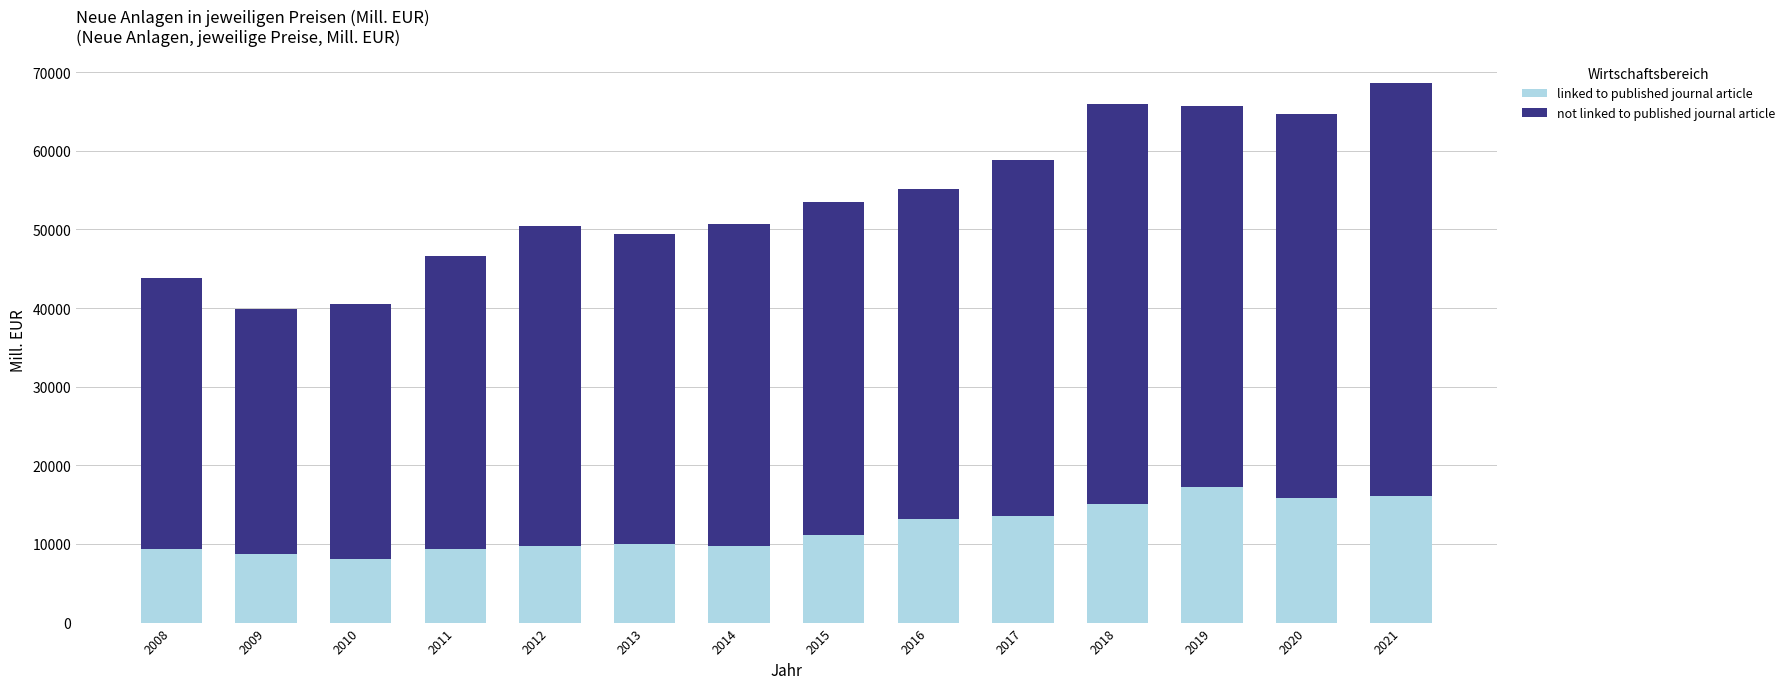

How many data points does each series have?

14